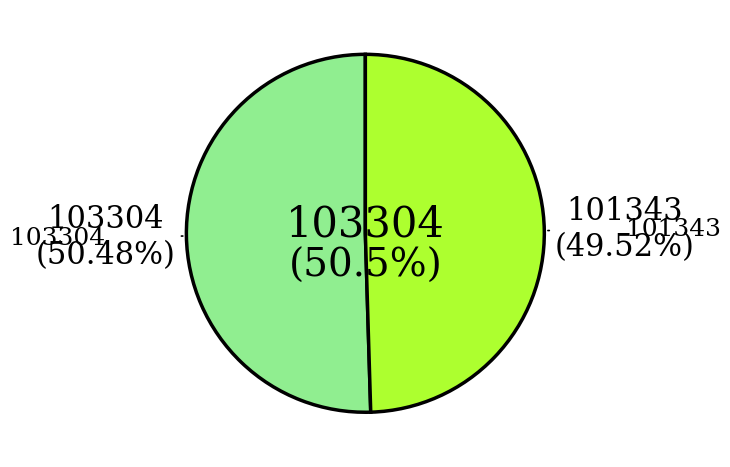

What is the change in value from 103304 to 101343?

-1961